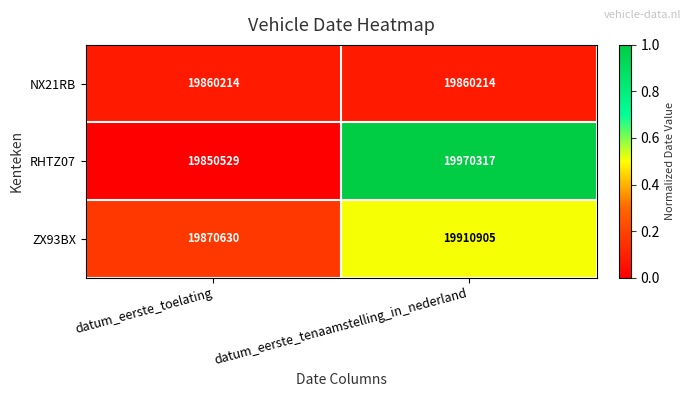

Reading right to left, list all the values displayed in this chart.

NX21RB: 19860214	19860214
RHTZ07: 19970317	19850529
ZX93BX: 19910905	19870630